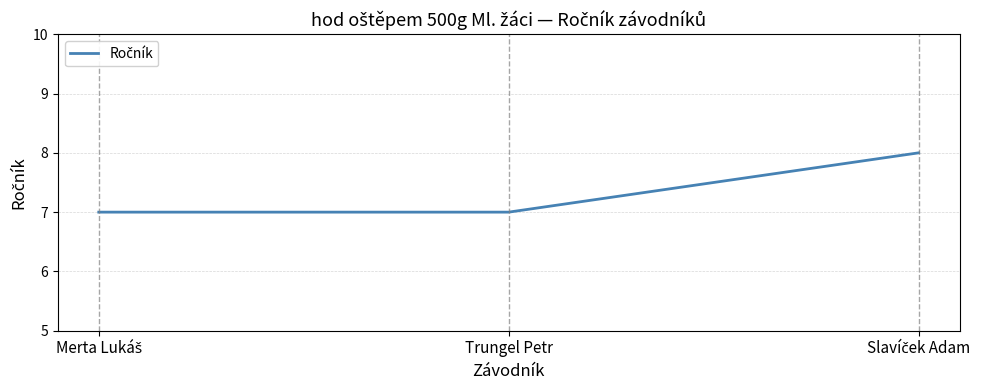

Is it true that the value at Trungel Petr is 10?

False